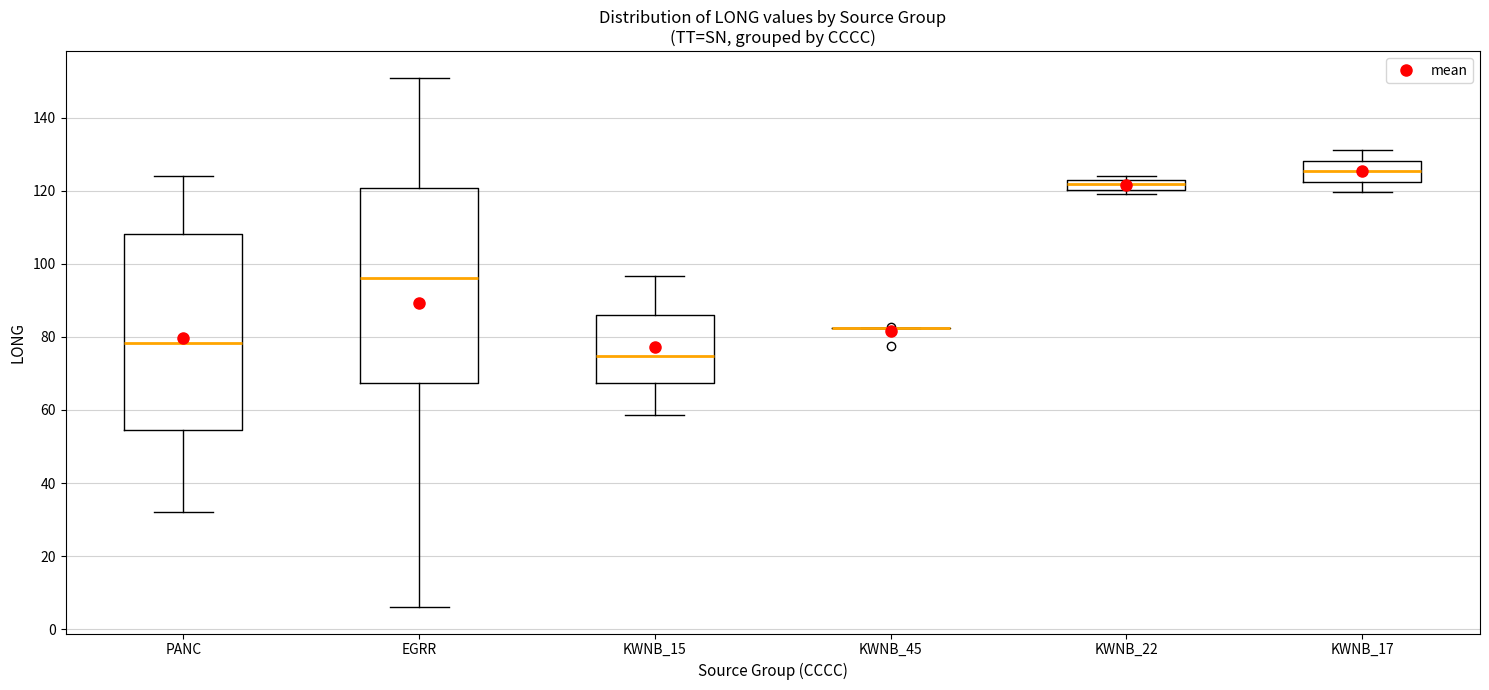

Where does the median line of the box for KWNB_15 sit on the y-axis? The values are not printed on the chart, so give them approximately, as read against the axis.

74